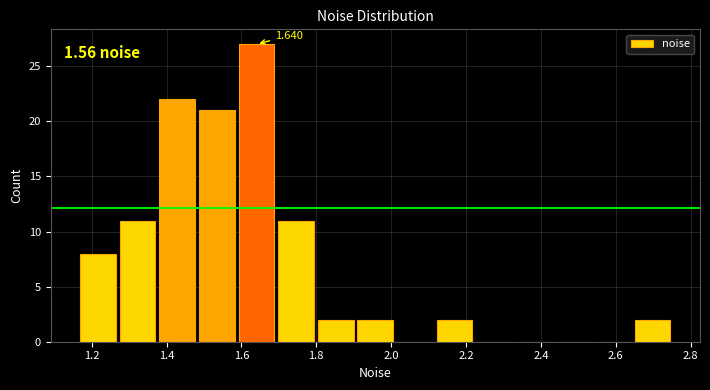

Over which range of the x-axis is the bar tallest?

1.58 to 1.70